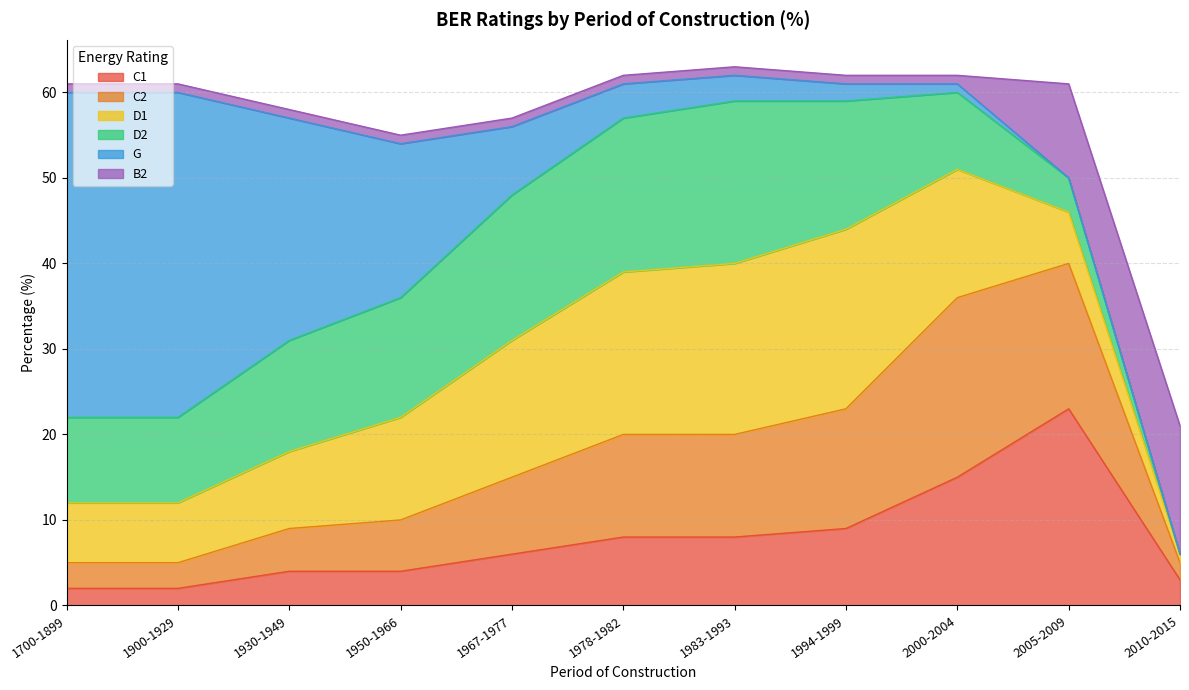

What is the average value of the C1 series?

8